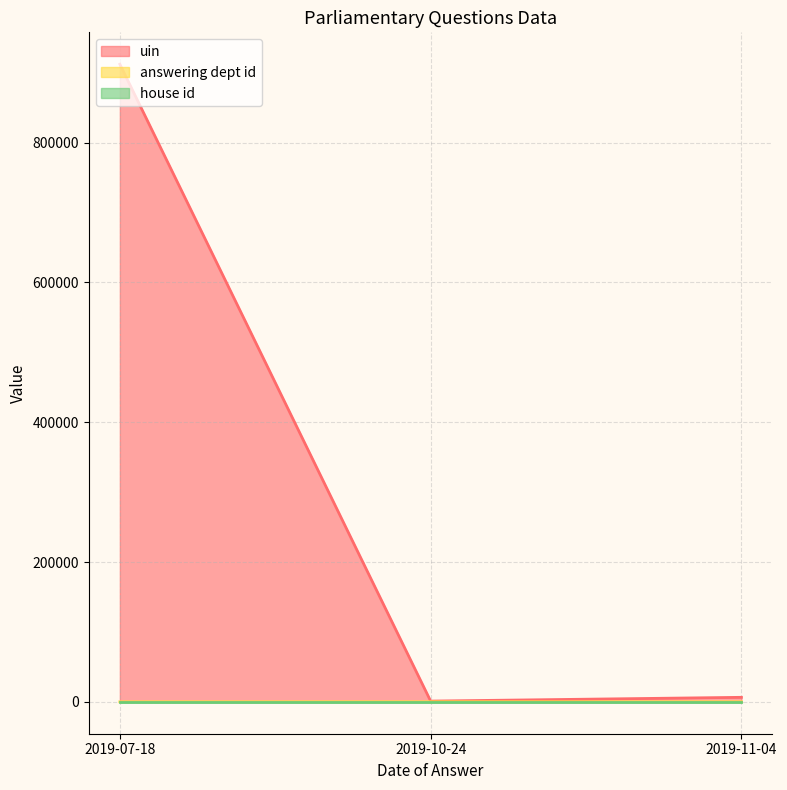

What is the total value across all series at 2019-07-18?

912071